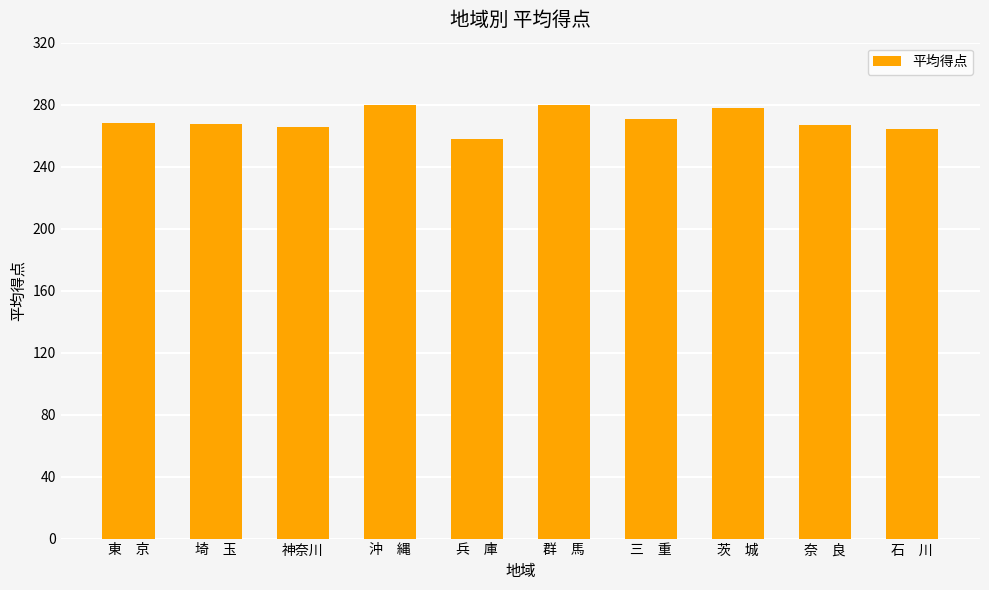

What is the smallest value displayed?

257.7